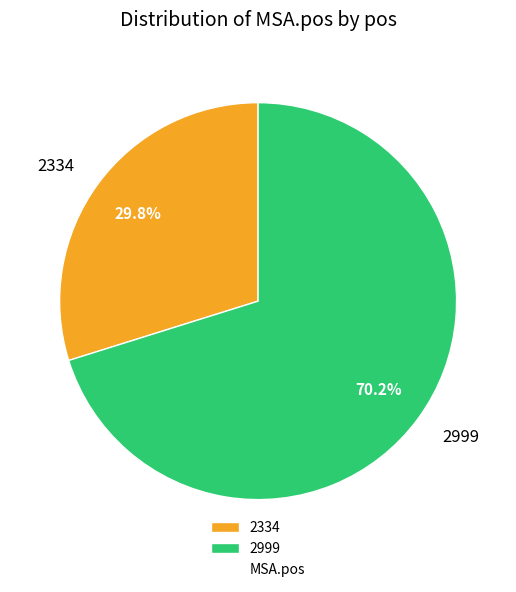

The 2334 slice represents 37% of the pie. True or false?

False